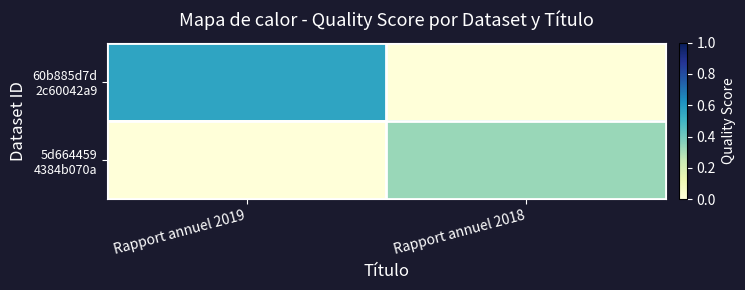

Which has a higher value, Rapport annuel 2019 or Rapport annuel 2018?

Rapport annuel 2019